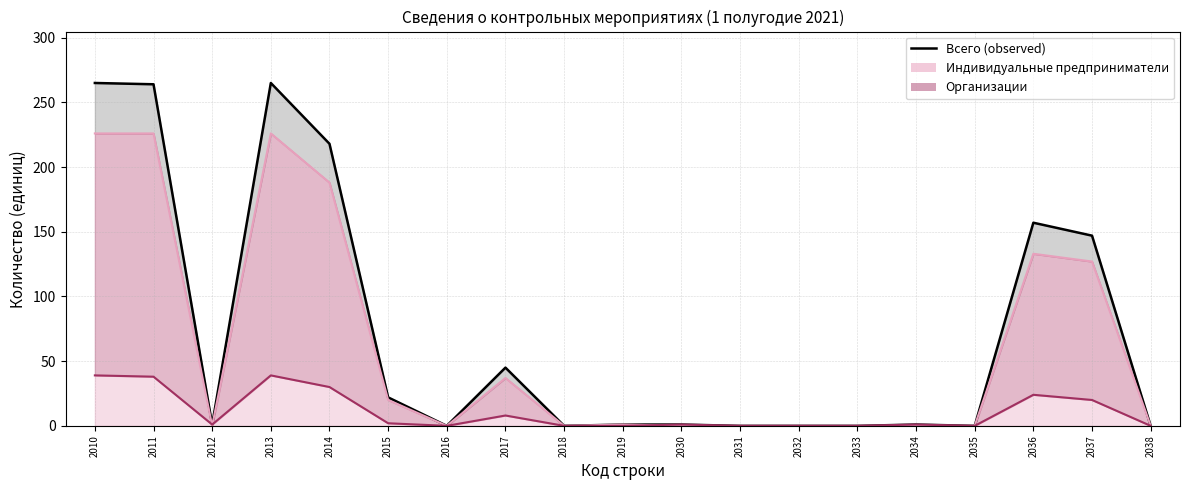

True or false: Индивидуальные предприниматели has more than 0 points higher than both neighbors.

True